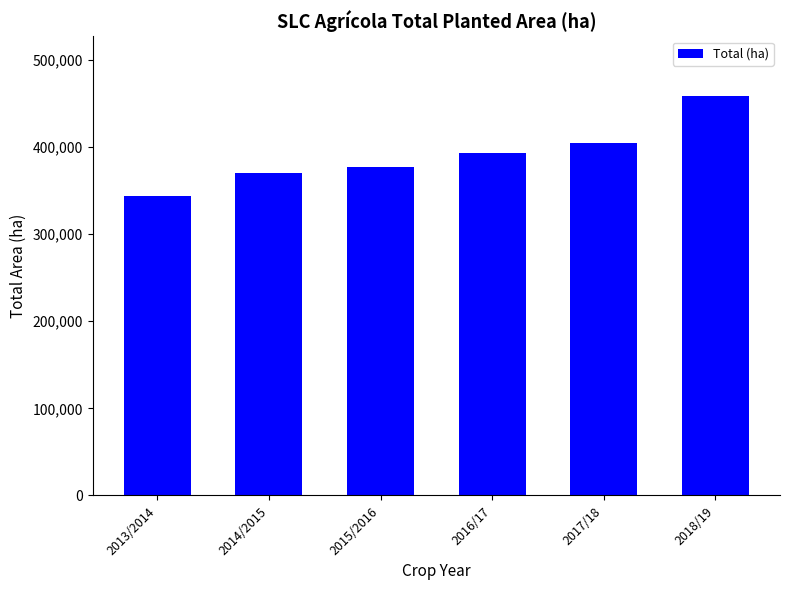

What is the change in value from 2015/2016 to 2017/18?

+27187